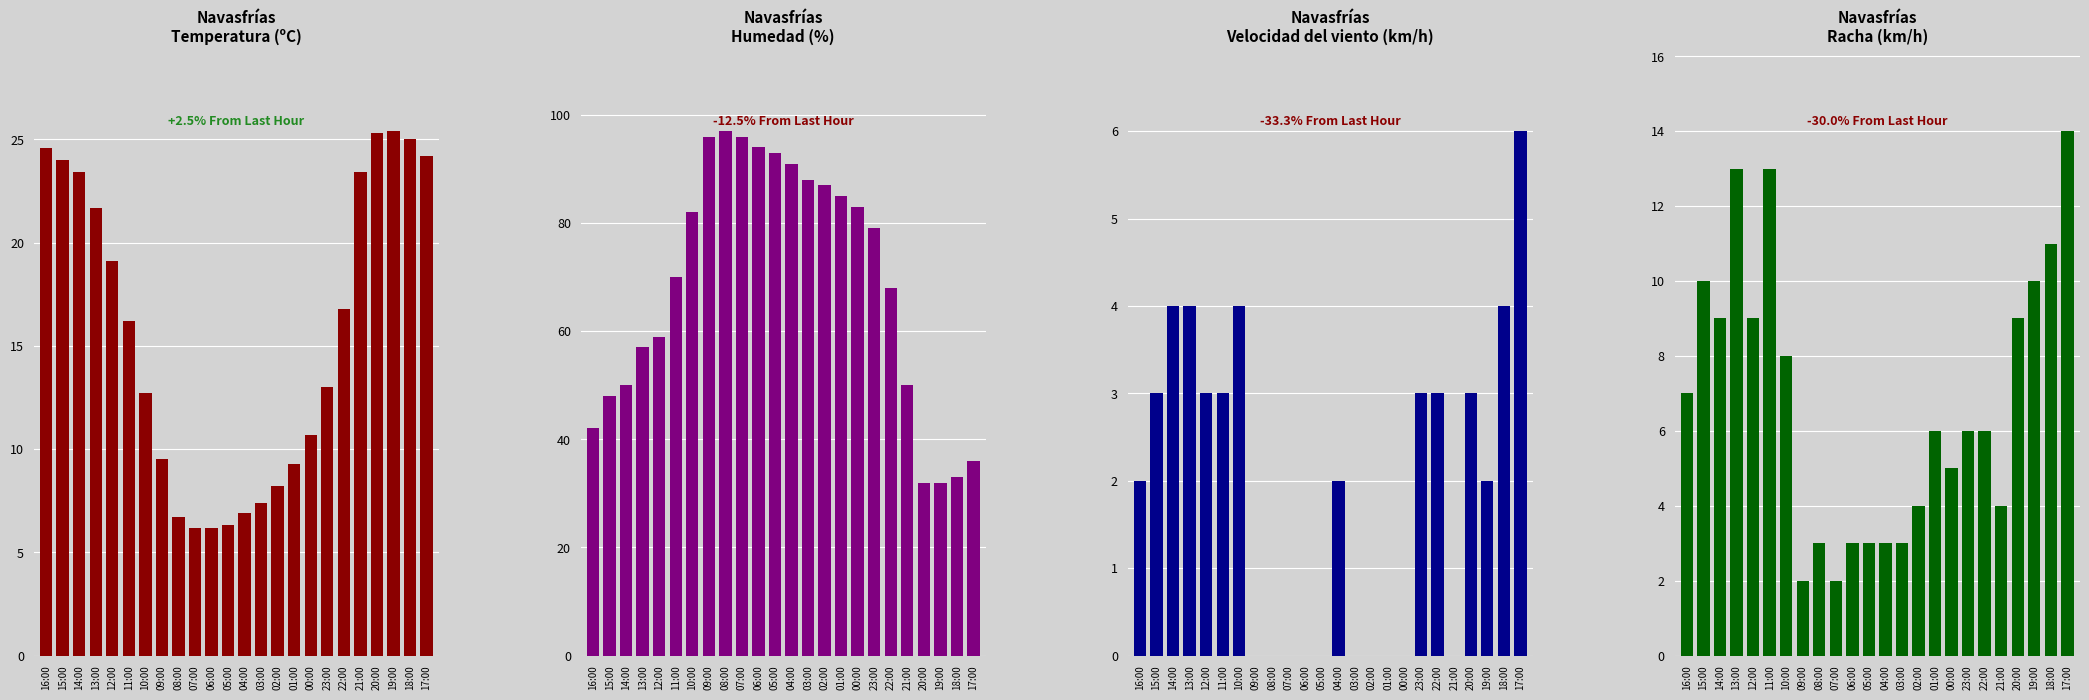

List the labels in order of viento value, smallest first.

09:00, 08:00, 07:00, 06:00, 05:00, 03:00, 02:00, 01:00, 00:00, 21:00, 16:00, 04:00, 19:00, 15:00, 12:00, 11:00, 23:00, 22:00, 20:00, 14:00, 13:00, 10:00, 18:00, 17:00